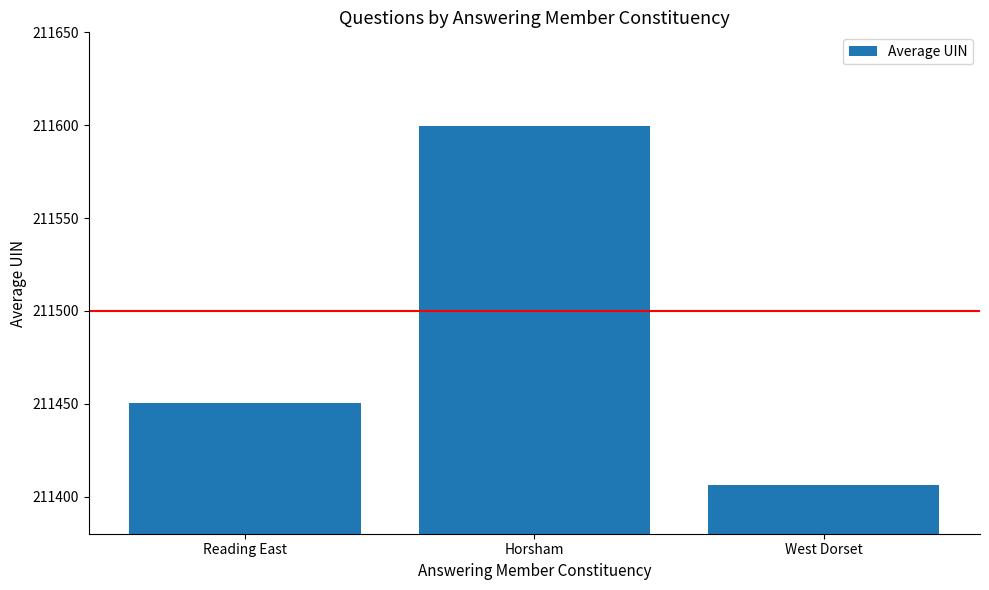

Read the value at Reading East.

211450.3